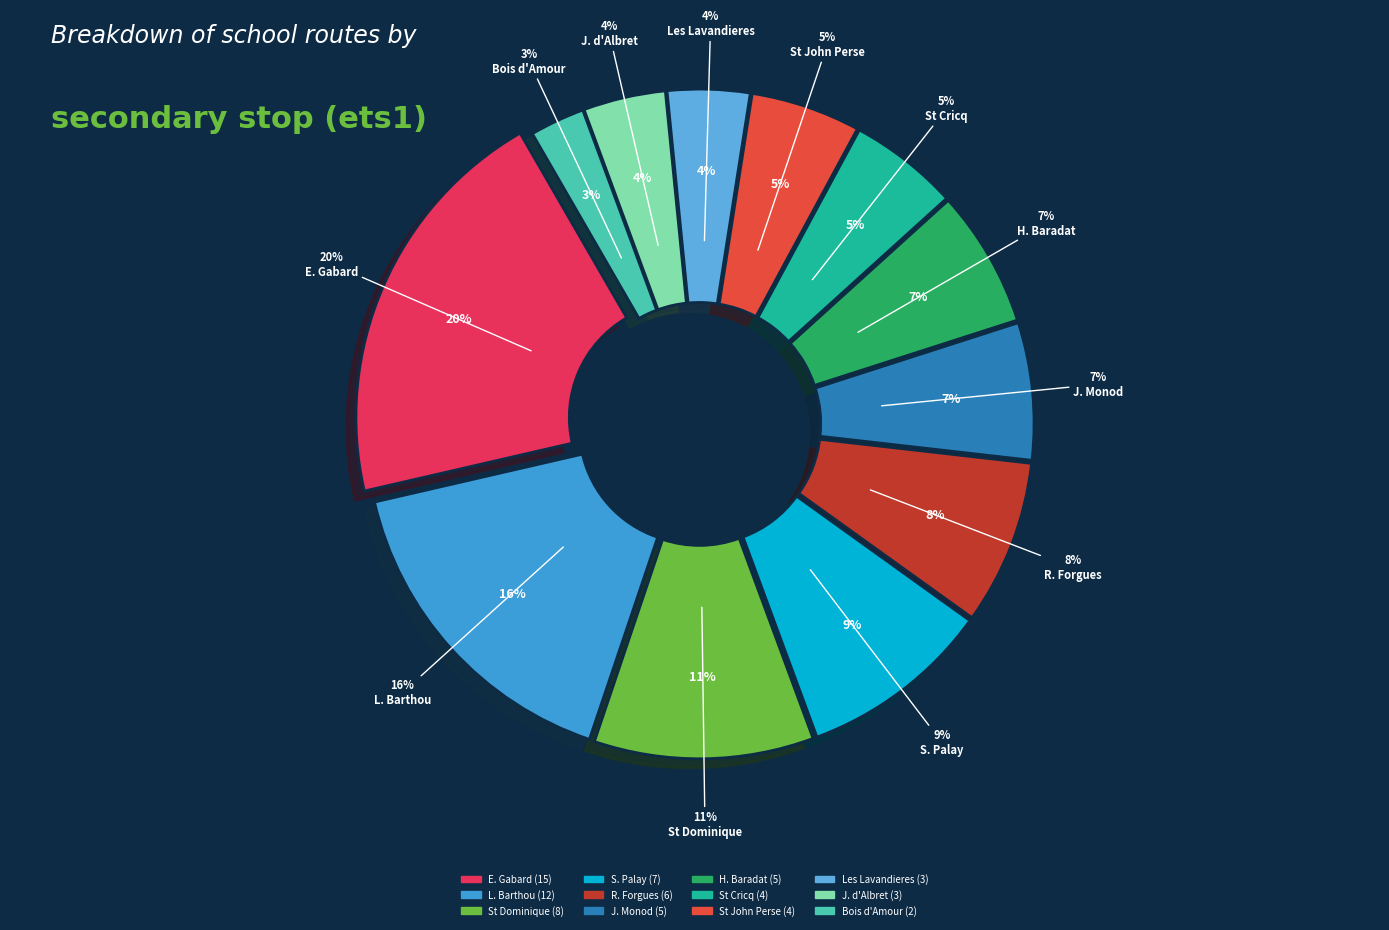

Does H. Baradat represent more than half of the total?

No